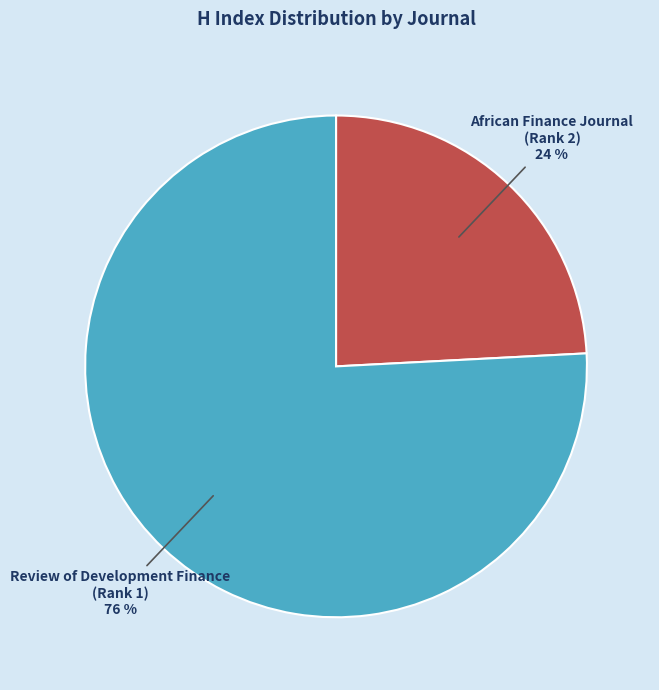

What is the largest slice in the pie chart?

Review of Development Finance (Rank 1)